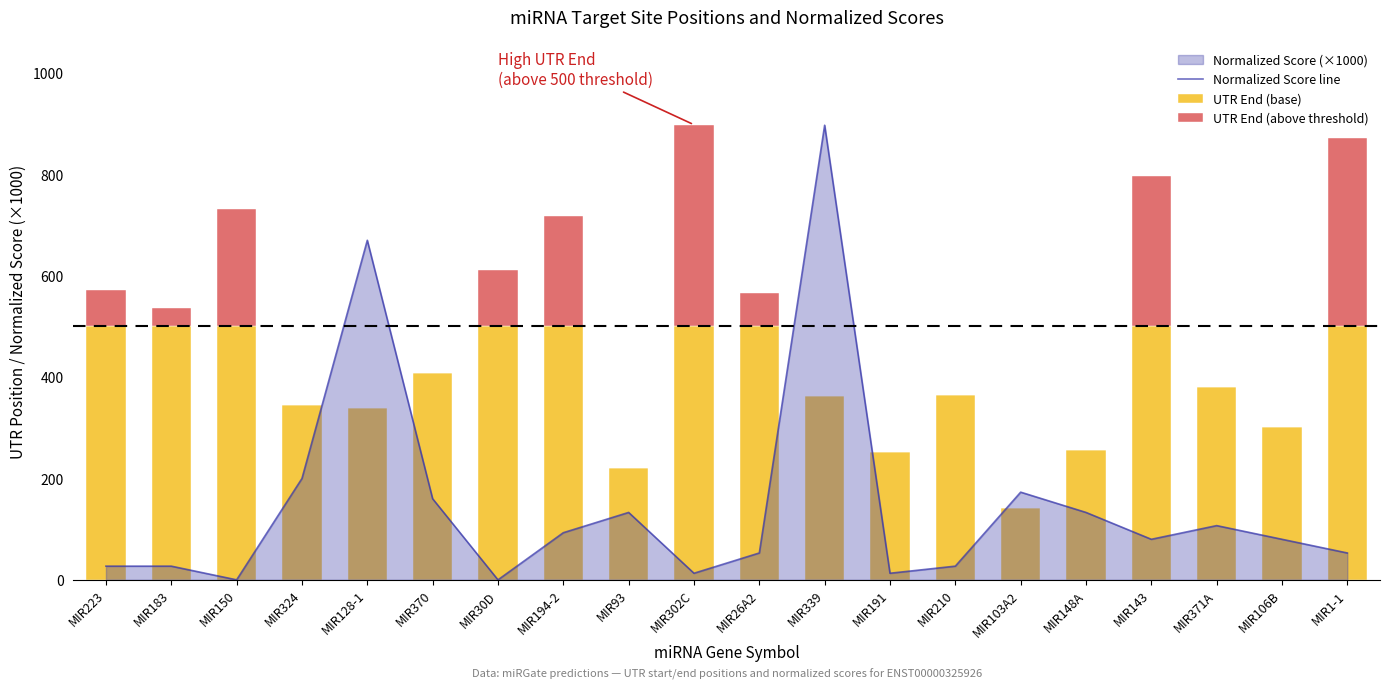

What is the sum of the Normalized Score line values at MIR148A and MIR106B?

213